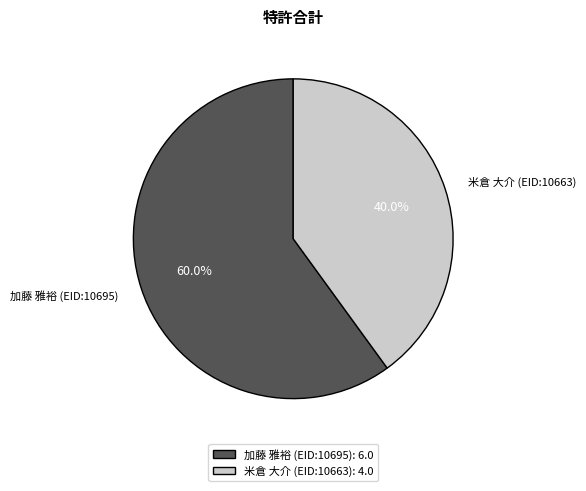

To the nearest percent, what is the difference between the 加藤 雅裕 and 米倉 大介 slice percentages?

20%